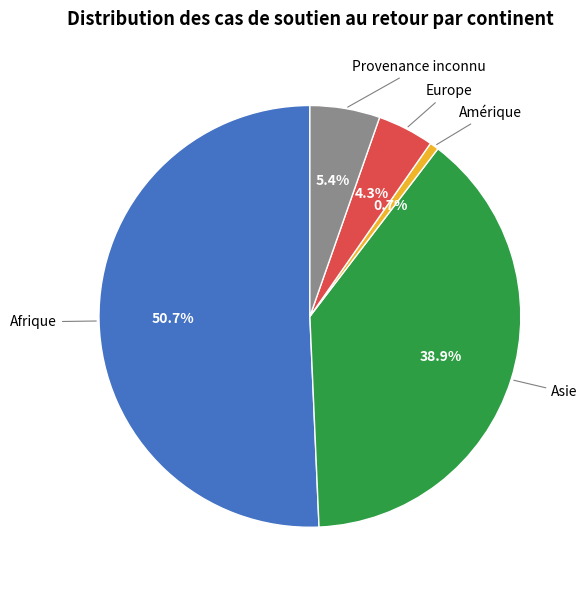

Does any single category account for the majority?

Yes